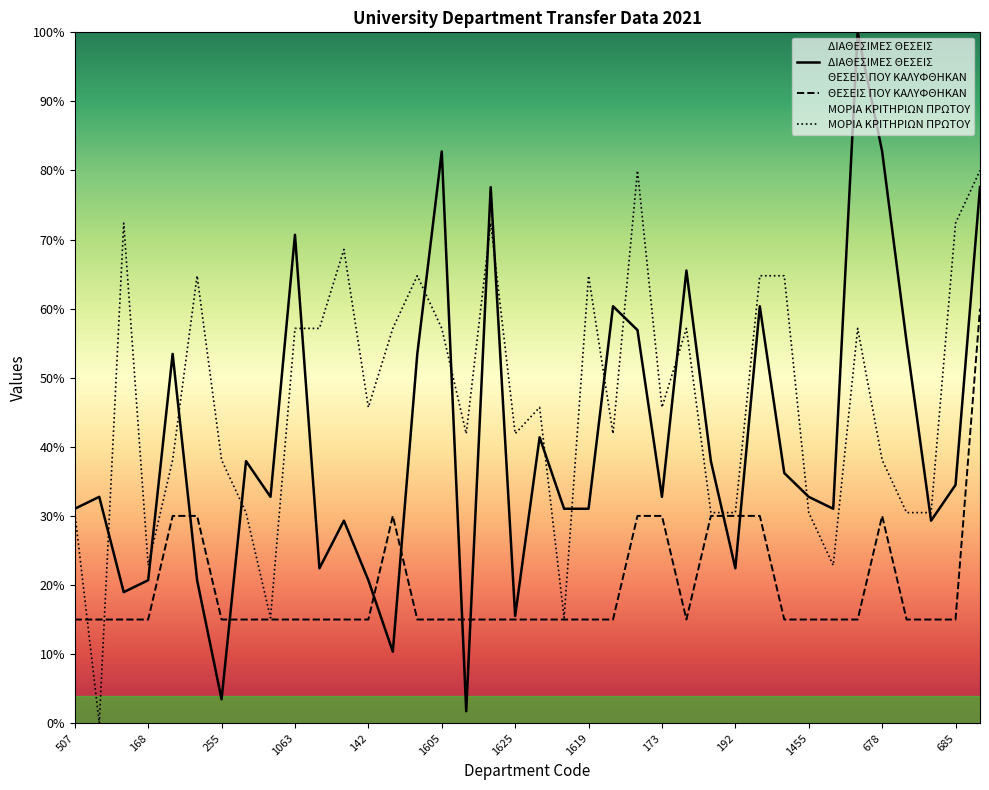

At how many categories does at least one series exceed 60?

17